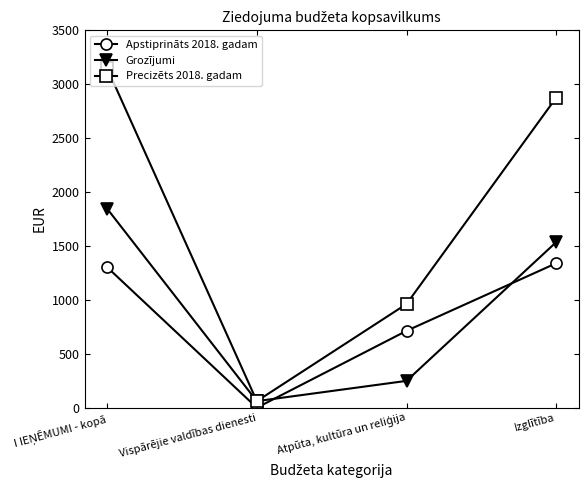

Which series has the widest spread of values?

Precizēts 2018. gadam